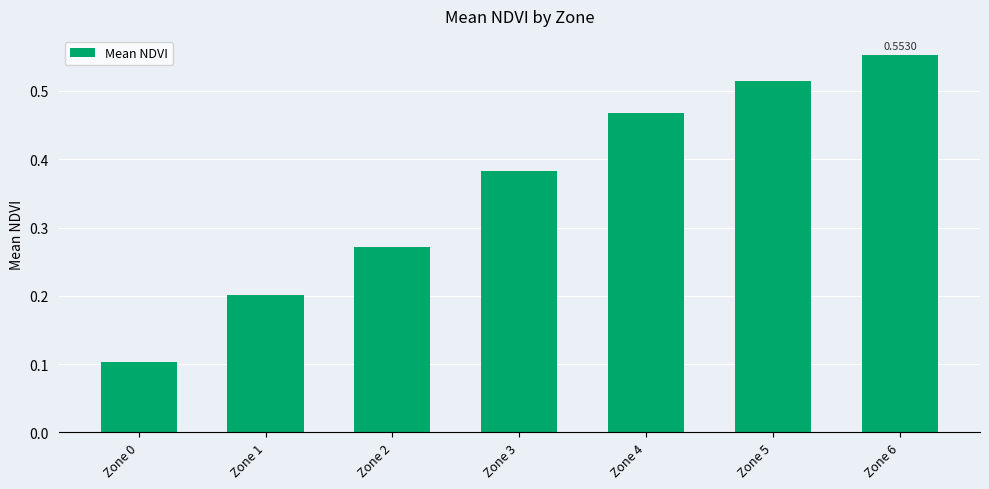

Are the bars horizontal?

No